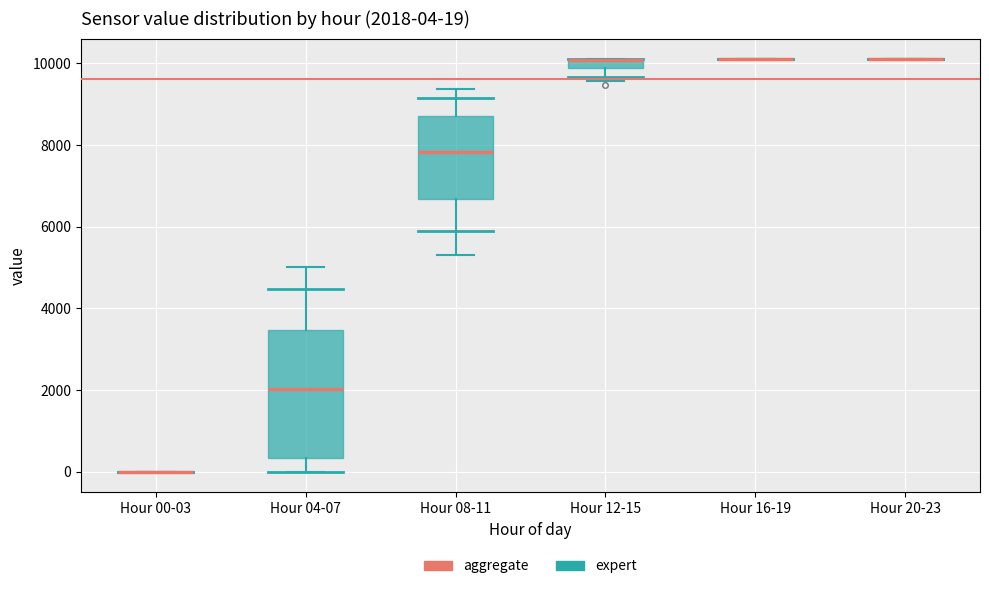

Which box is the tallest, from its lower edge to its upper edge?

Hour 04-07